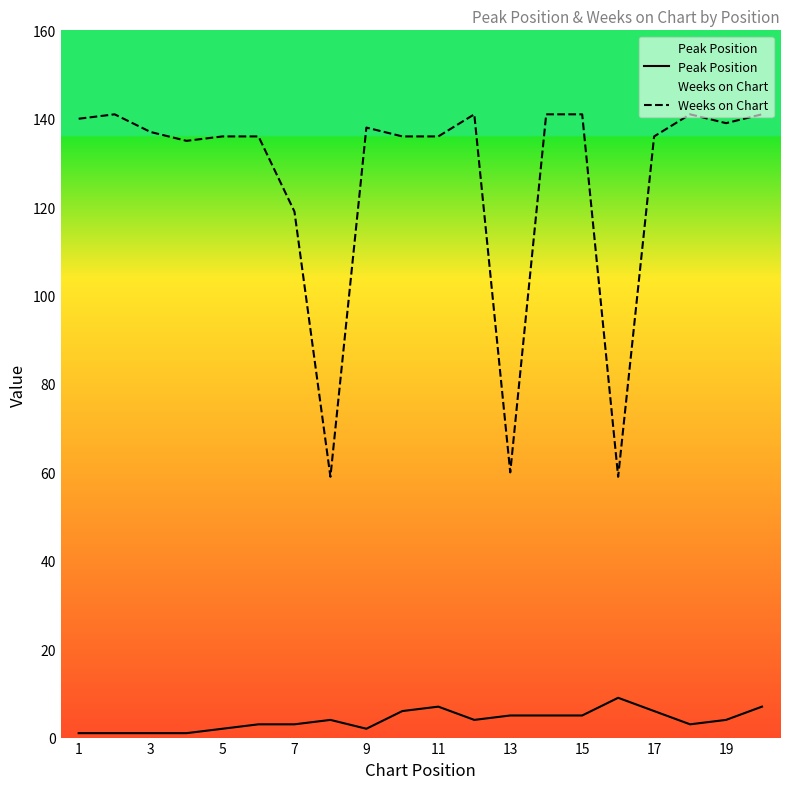

Which series has the largest range (max minus min)?

Weeks on Chart